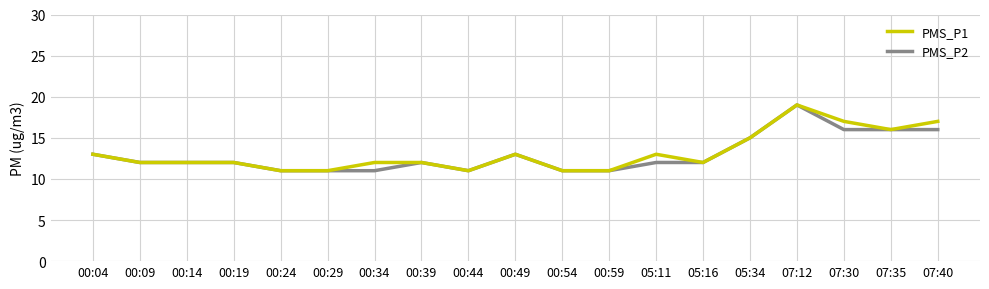

Reading right to left, list all the values displayed in this chart.

PMS_P1: 07:40=17	07:35=16	07:30=17	07:12=19	05:34=15	05:16=12	05:11=13	00:59=11	00:54=11	00:49=13	00:44=11	00:39=12	00:34=12	00:29=11	00:24=11	00:19=12	00:14=12	00:09=12	00:04=13
PMS_P2: 07:40=16	07:35=16	07:30=16	07:12=19	05:34=15	05:16=12	05:11=12	00:59=11	00:54=11	00:49=13	00:44=11	00:39=12	00:34=11	00:29=11	00:24=11	00:19=12	00:14=12	00:09=12	00:04=13